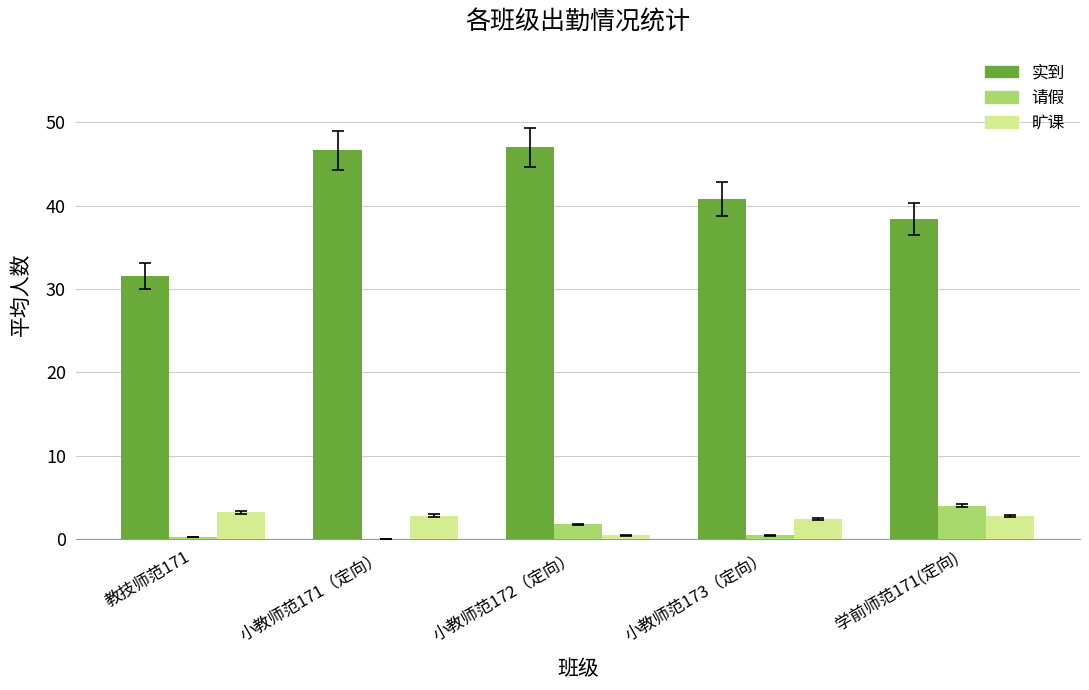

What is the total value across all series at 学前师范171(定向)?

45.2